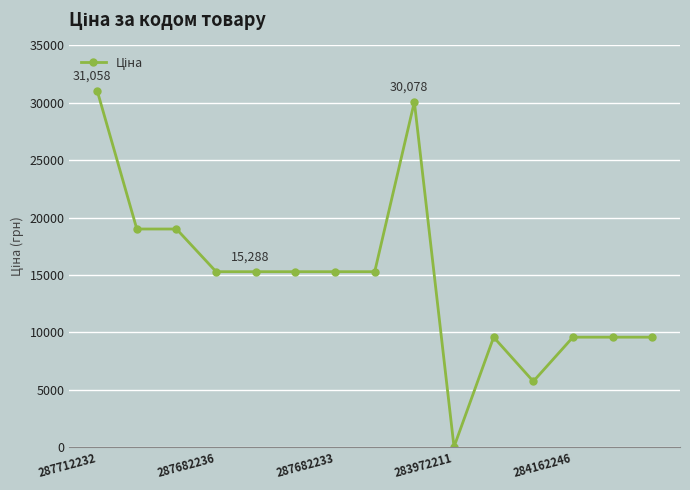

What is the maximum value shown in the chart?

31058.4